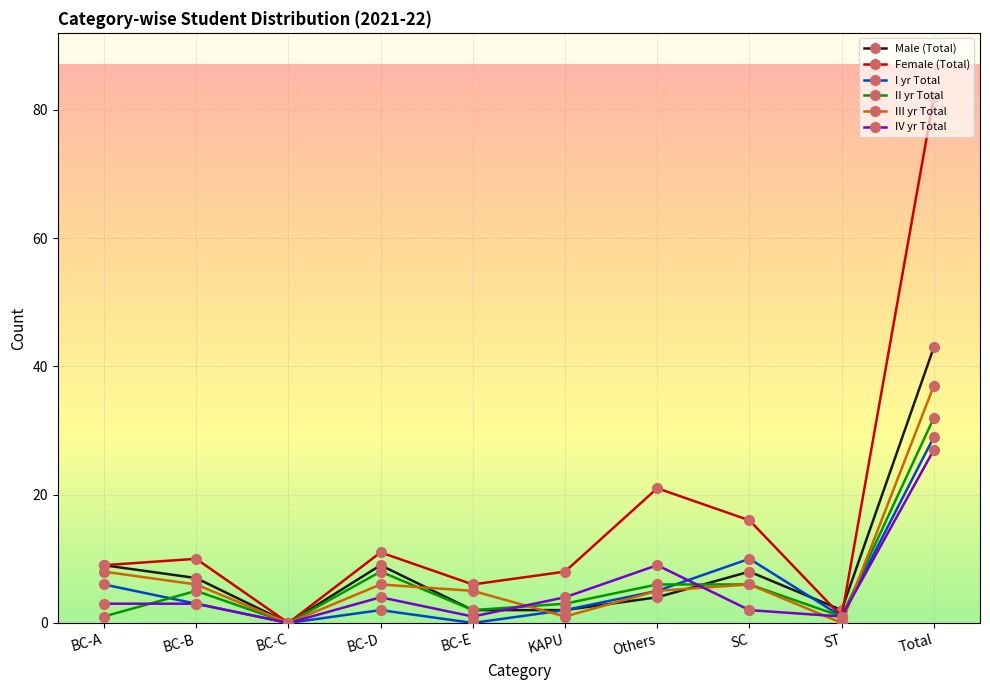

True or false: Female (Total) has a value of 9 at BC-A.

True